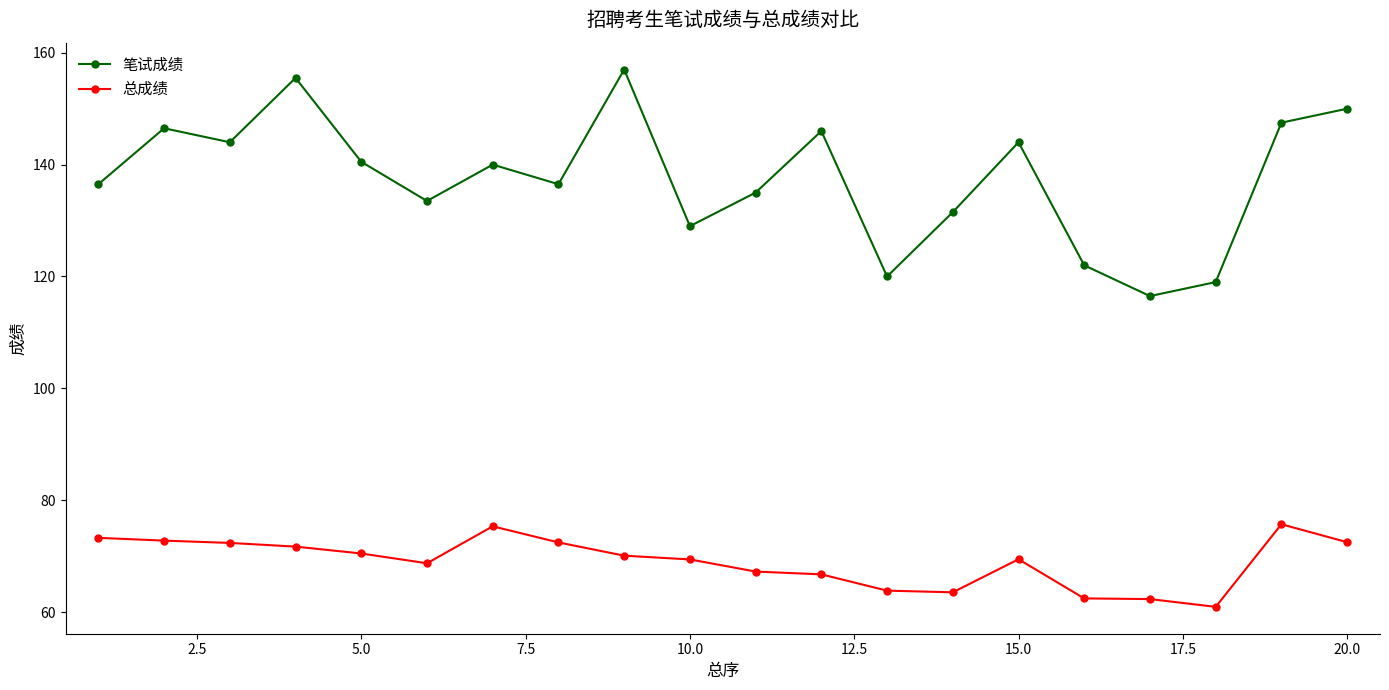

List the series in order of their overall mean, highest first.

笔试成绩, 总成绩